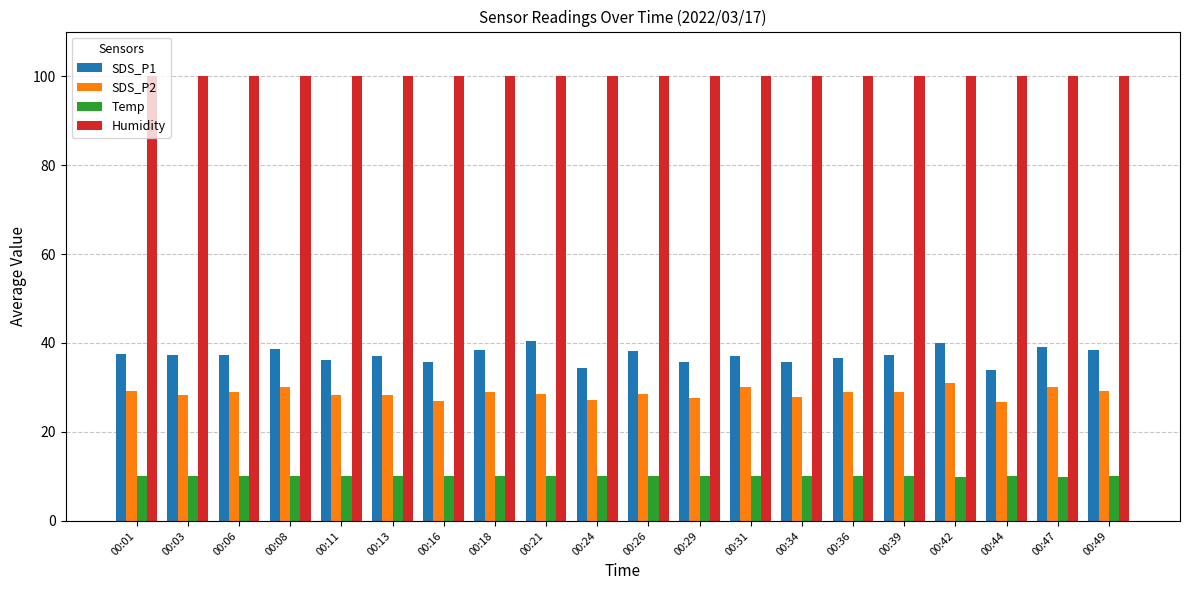

True or false: SDS_P2 has a value of 40.8 at 00:21.

False